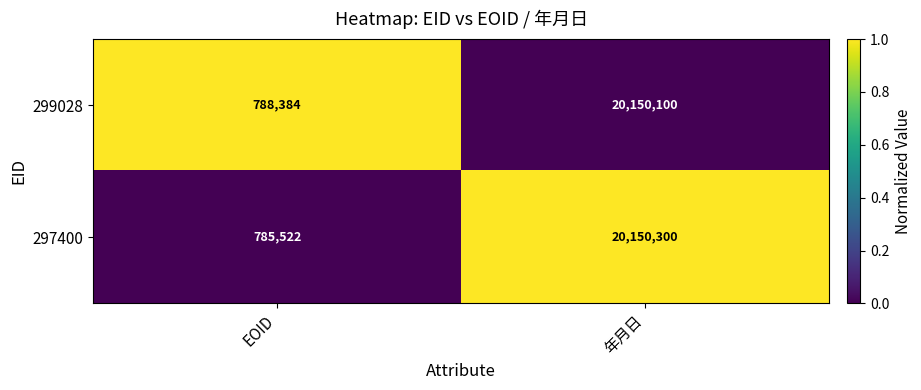

At which category is the sum across all series the highest?

年月日